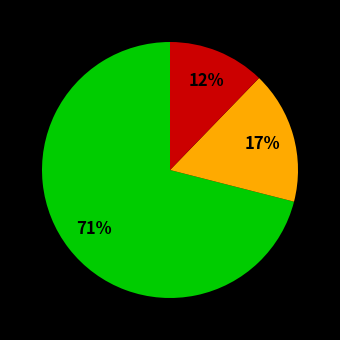

To the nearest percent, what is the average slice percentage?

33%